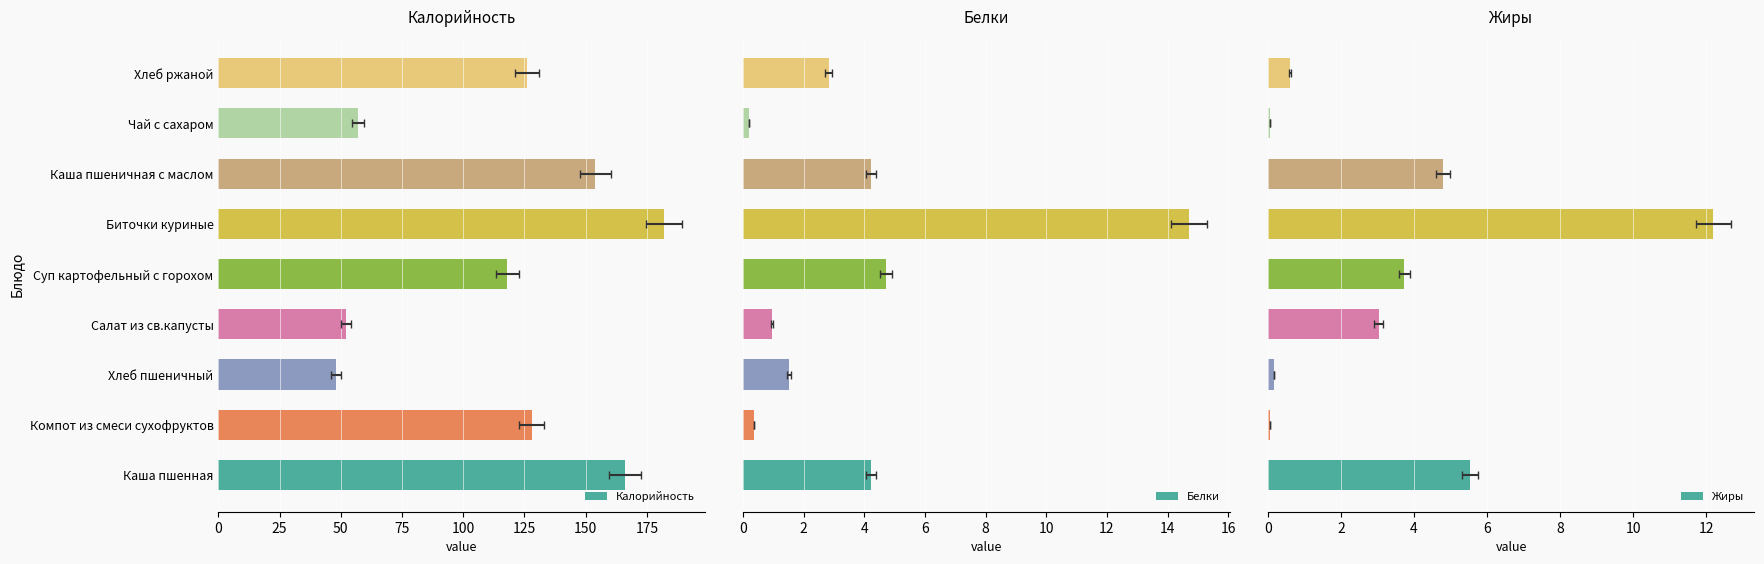

What is the difference between the second highest and second lowest values in the Белки series?

4.3